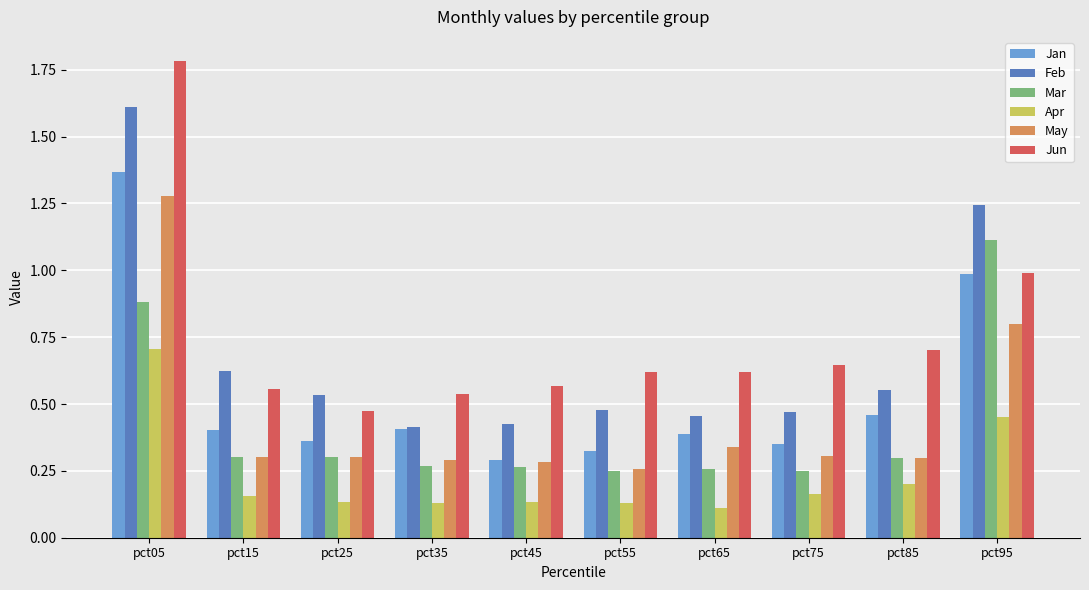

How many bars are there in total?

60